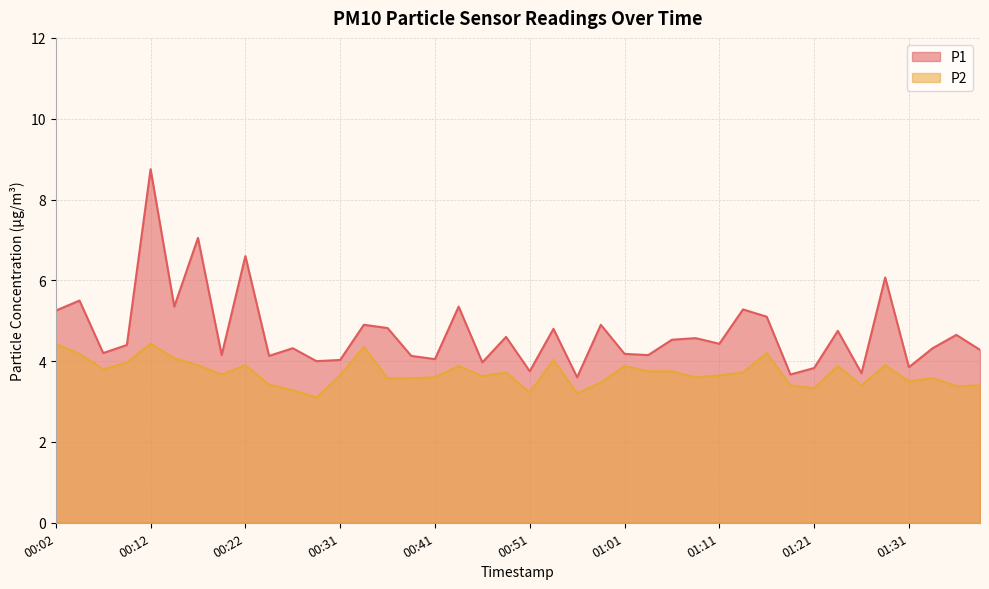

At which category is the sum across all series the highest?

00:12